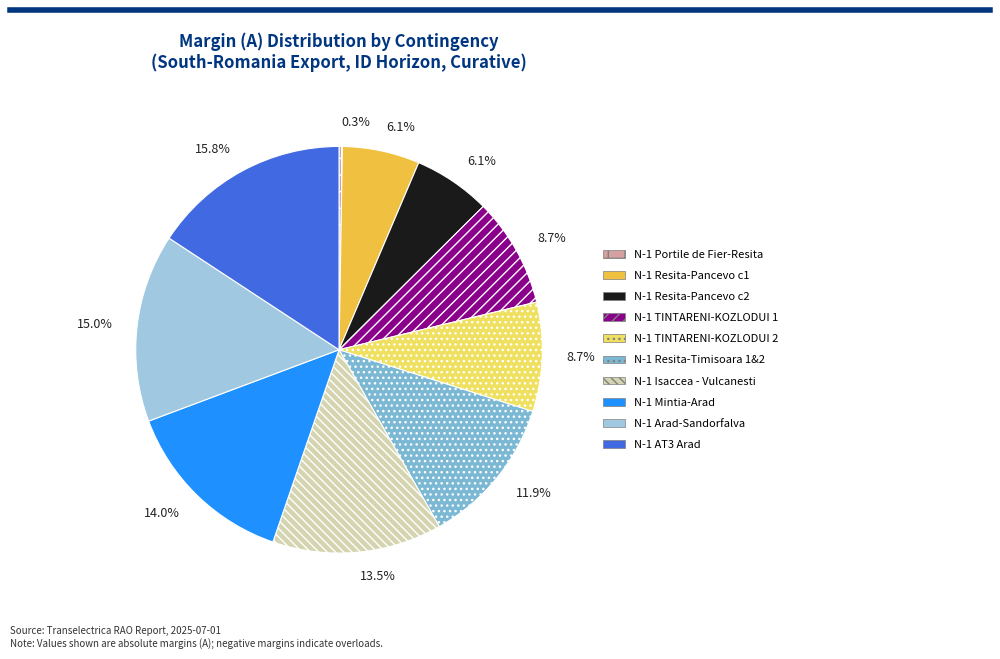

Which category has the biggest portion of the pie?

N-1 AT3 Arad